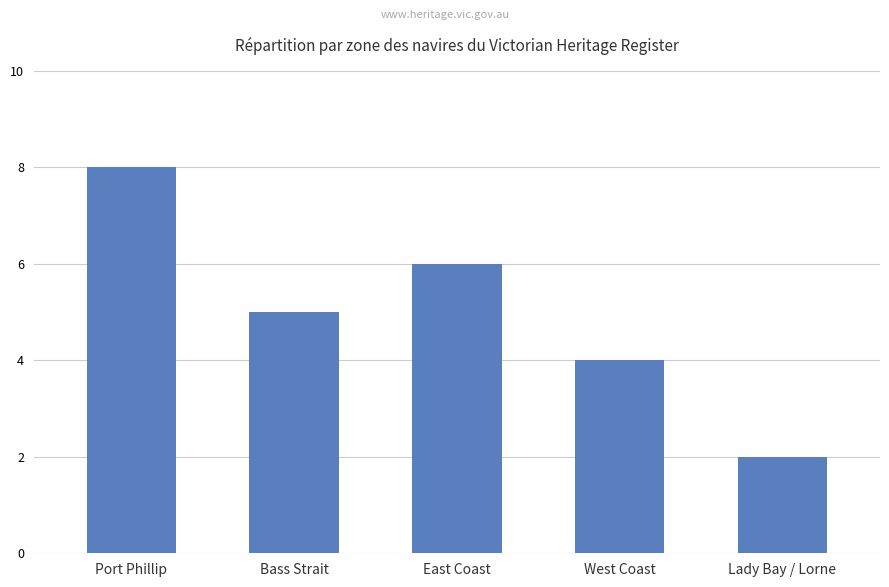

Where is the data nearest to the value 5?

Bass Strait